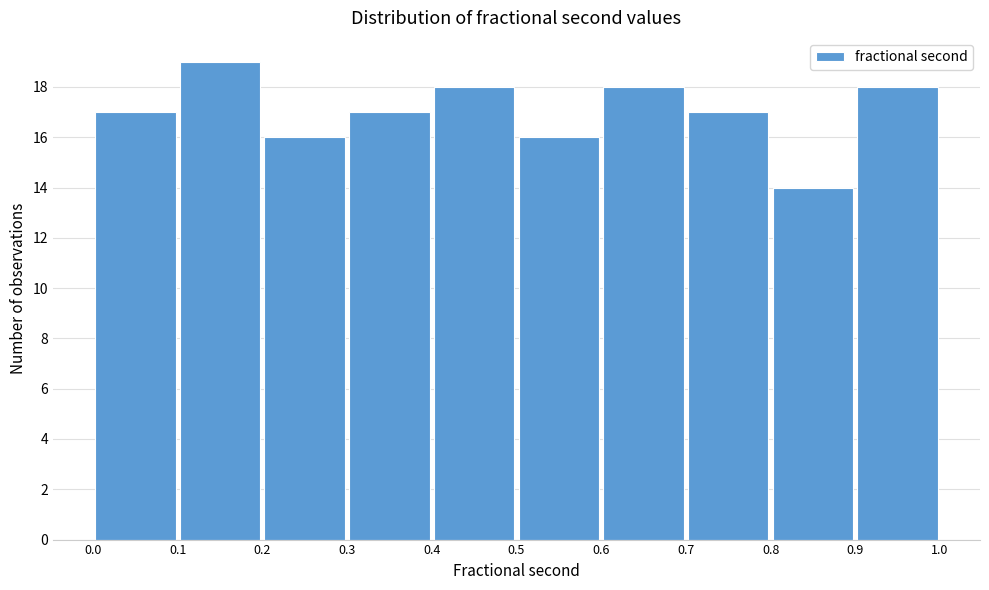

Reading left to right, list every bar in this chart as the range it spans on the x-axis followed by its height. The values are not printed on the chart, so give them approximately, as read against the axis.

0.0 to 0.1: 17
0.1 to 0.2: 19
0.2 to 0.3: 16
0.3 to 0.4: 17
0.4 to 0.5: 18
0.5 to 0.6: 16
0.6 to 0.7: 18
0.7 to 0.8: 17
0.8 to 0.9: 14
0.9 to 1.0: 18